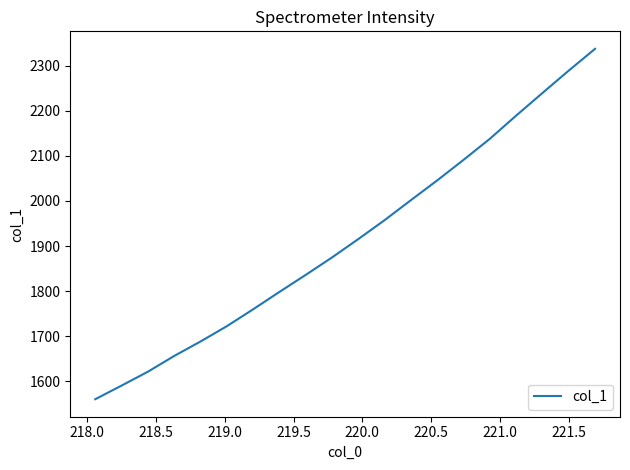

How many distinct data groups are displayed?

1